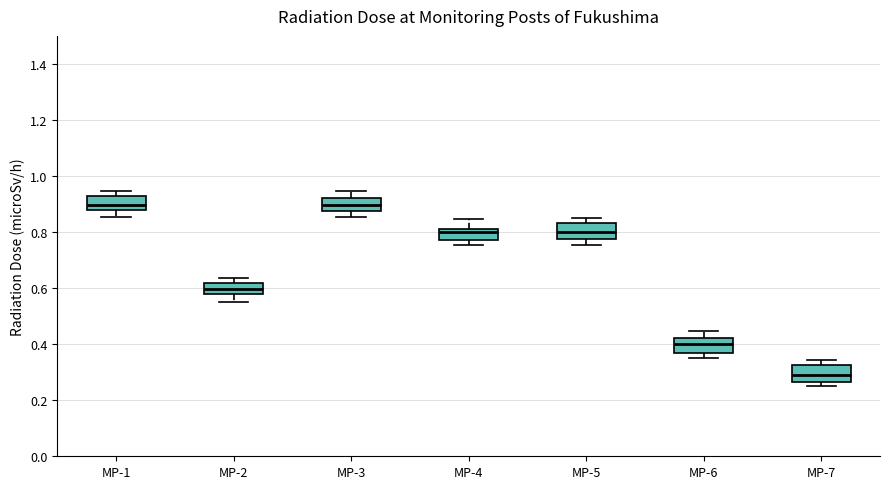

Reading left to right, read every box against the y-axis: the position of its median line, the range the box covers, and the ends of its whiskers. The values are not printed on the chart, so give them approximately, as read against the axis.

MP-1: median 0.90, box 0.88 to 0.92, whiskers 0.86 to 0.94
MP-2: median 0.60, box 0.58 to 0.62, whiskers 0.56 to 0.64
MP-3: median 0.90, box 0.88 to 0.92, whiskers 0.86 to 0.94
MP-4: median 0.80, box 0.78 to 0.82, whiskers 0.76 to 0.84
MP-5: median 0.80, box 0.78 to 0.84, whiskers 0.76 to 0.84 (just above the box's upper edge)
MP-6: median 0.40, box 0.36 to 0.42, whiskers 0.36 (just below the box's lower edge) to 0.44
MP-7: median 0.30, box 0.26 to 0.32, whiskers 0.26 (just below the box's lower edge) to 0.34